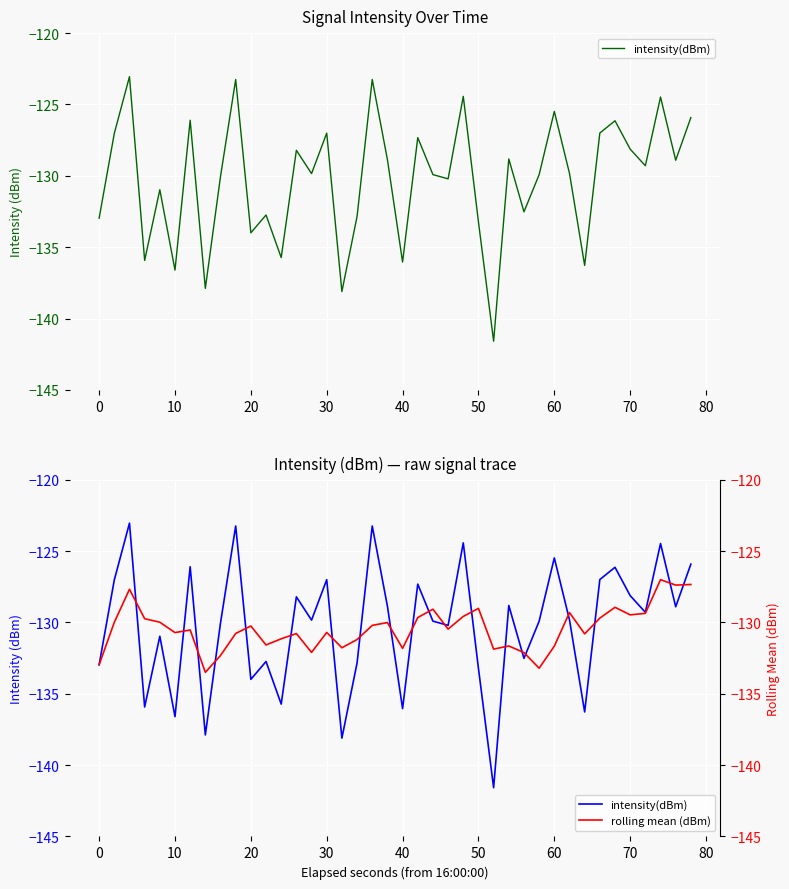

Reading left to right, extract all data points from this chart.

intensity(dBm): -133.0	-127.0	-123.0	-135.9	-131.0	-136.6	-126.1	-137.9	-130.0	-123.2	-134.0	-132.7	-135.7	-128.2	-129.8	-127.0	-138.1	-132.8	-123.2	-128.9	-136.0	-127.3	-129.9	-130.2	-124.4	-133.2	-141.6	-128.8	-132.5	-129.9	-125.5	-129.8	-136.3	-127.0	-126.1	-128.1	-129.3	-124.5	-128.9	-125.9
rolling mean (dBm): -133.0	-130.0	-127.7	-129.7	-130.0	-130.7	-130.5	-133.5	-132.3	-130.8	-130.3	-131.6	-131.2	-130.8	-132.1	-130.7	-131.8	-131.2	-130.2	-130.0	-131.8	-129.7	-129.1	-130.5	-129.6	-129.0	-131.9	-131.7	-132.1	-133.2	-131.7	-129.3	-130.8	-129.7	-128.9	-129.5	-129.4	-127.0	-127.4	-127.3